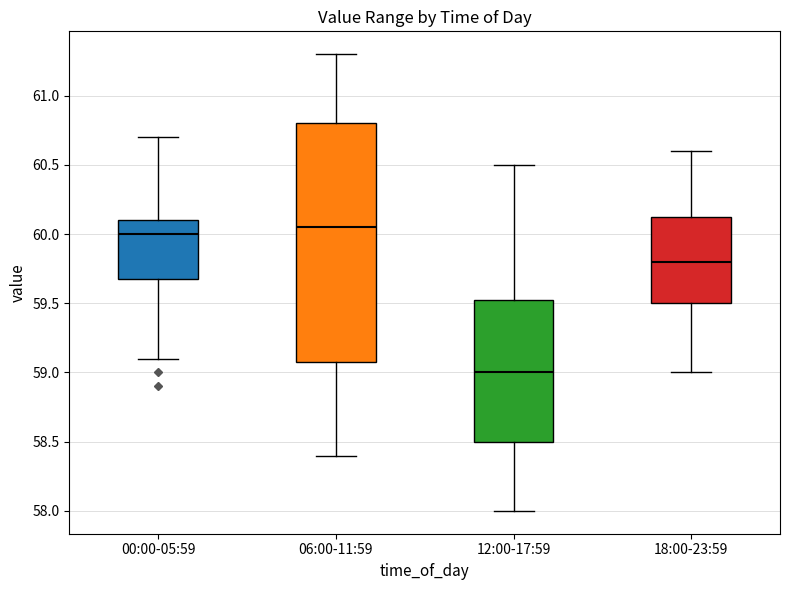

Reading left to right, read every box against the y-axis: the position of its median line, the range the box covers, and the ends of its whiskers. The values are not printed on the chart, so give them approximately, as read against the axis.

00:00-05:59: median 60.00, box 59.70 to 60.10, whiskers 59.10 to 60.70
06:00-11:59: median 60.05, box 59.10 to 60.80, whiskers 58.40 to 61.30
12:00-17:59: median 59.00, box 58.50 to 59.55, whiskers 58.00 to 60.50
18:00-23:59: median 59.80, box 59.50 to 60.15, whiskers 59.00 to 60.60